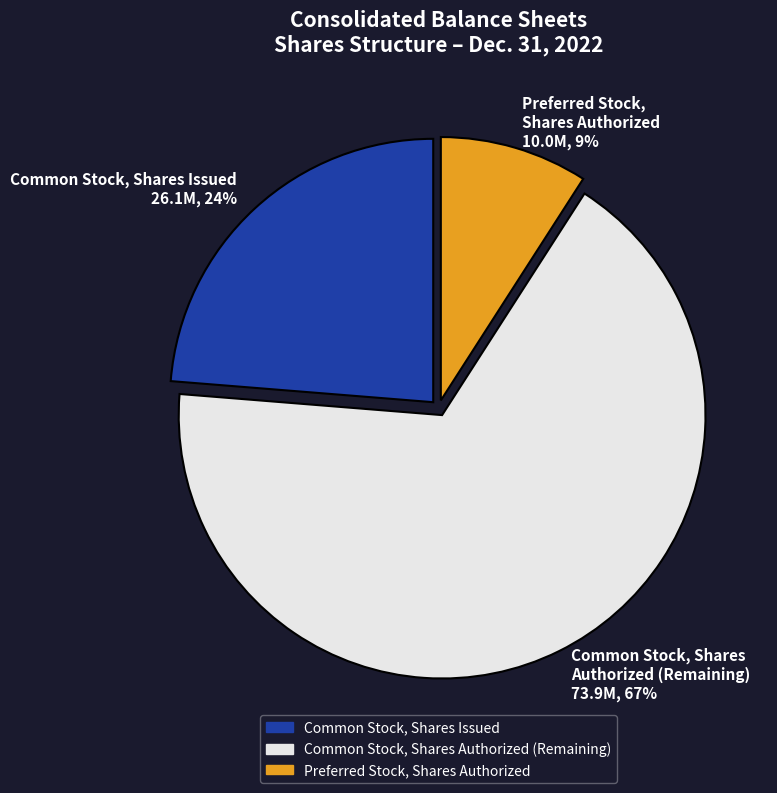

To the nearest percent, what portion does Common Stock, Shares Authorized represent?

67%